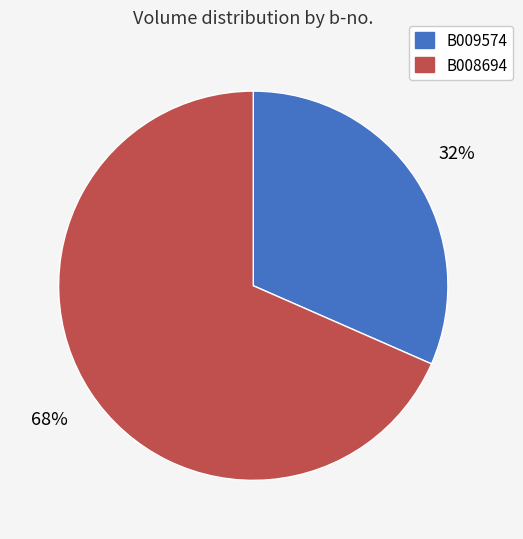

To the nearest percent, what portion does B008694 represent?

68%